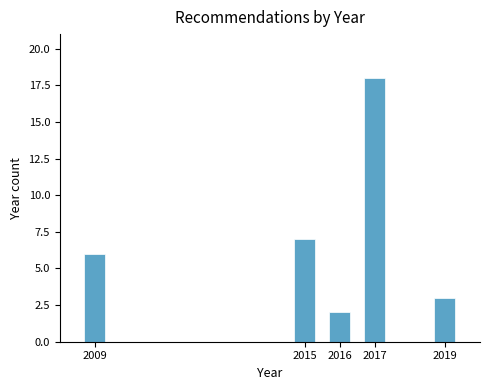

Reading left to right, list all the values displayed in this chart.

6	7	2	18	3